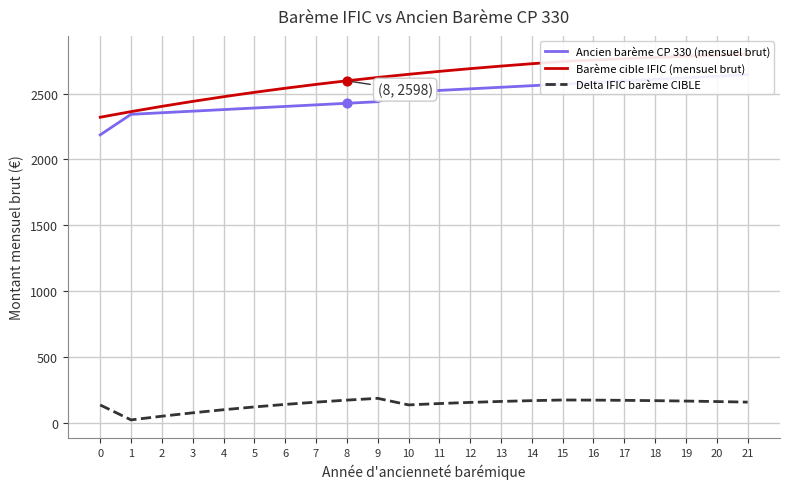

At which category is the sum across all series the highest?

21